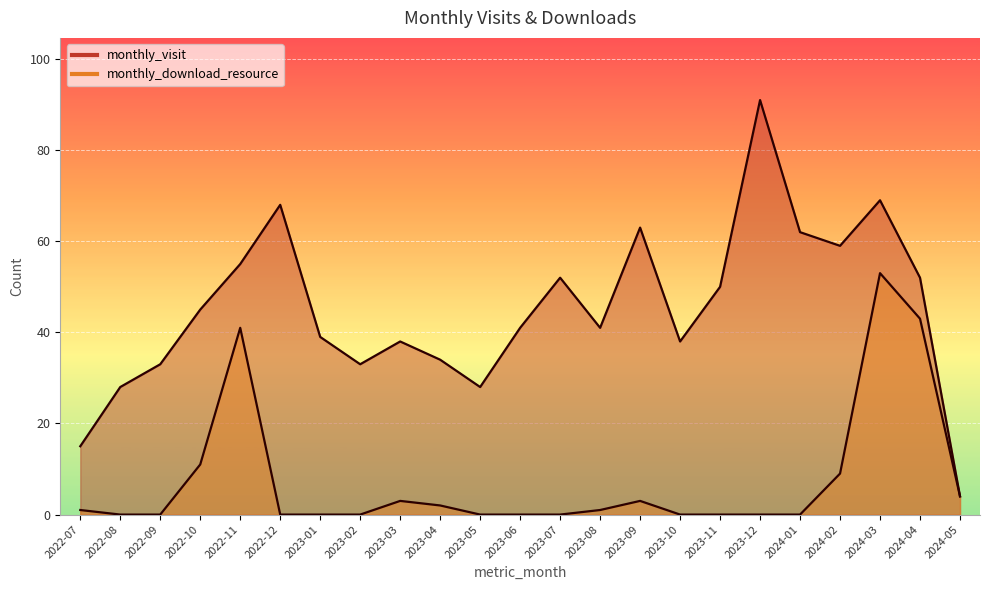

List the labels in order of monthly_download_resource value, smallest first.

2022-08, 2022-09, 2022-12, 2023-01, 2023-02, 2023-05, 2023-06, 2023-07, 2023-10, 2023-11, 2023-12, 2024-01, 2022-07, 2023-08, 2023-04, 2023-03, 2023-09, 2024-05, 2024-02, 2022-10, 2022-11, 2024-04, 2024-03